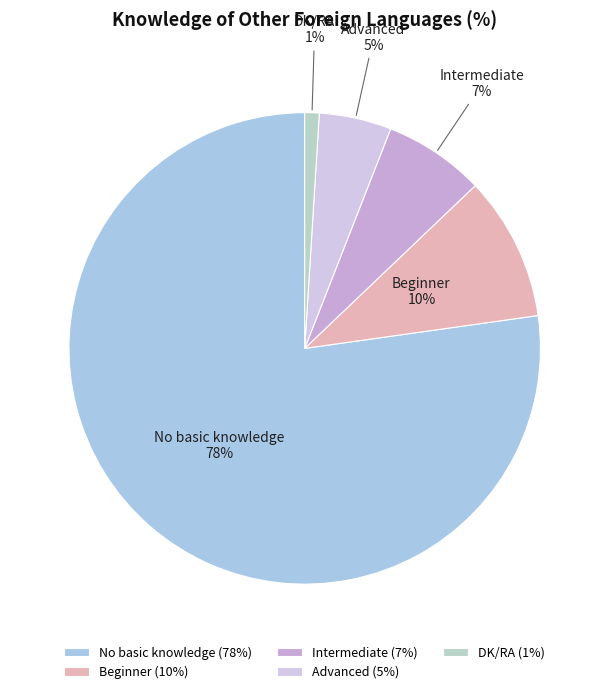

The Beginner slice represents 10% of the pie. True or false?

True